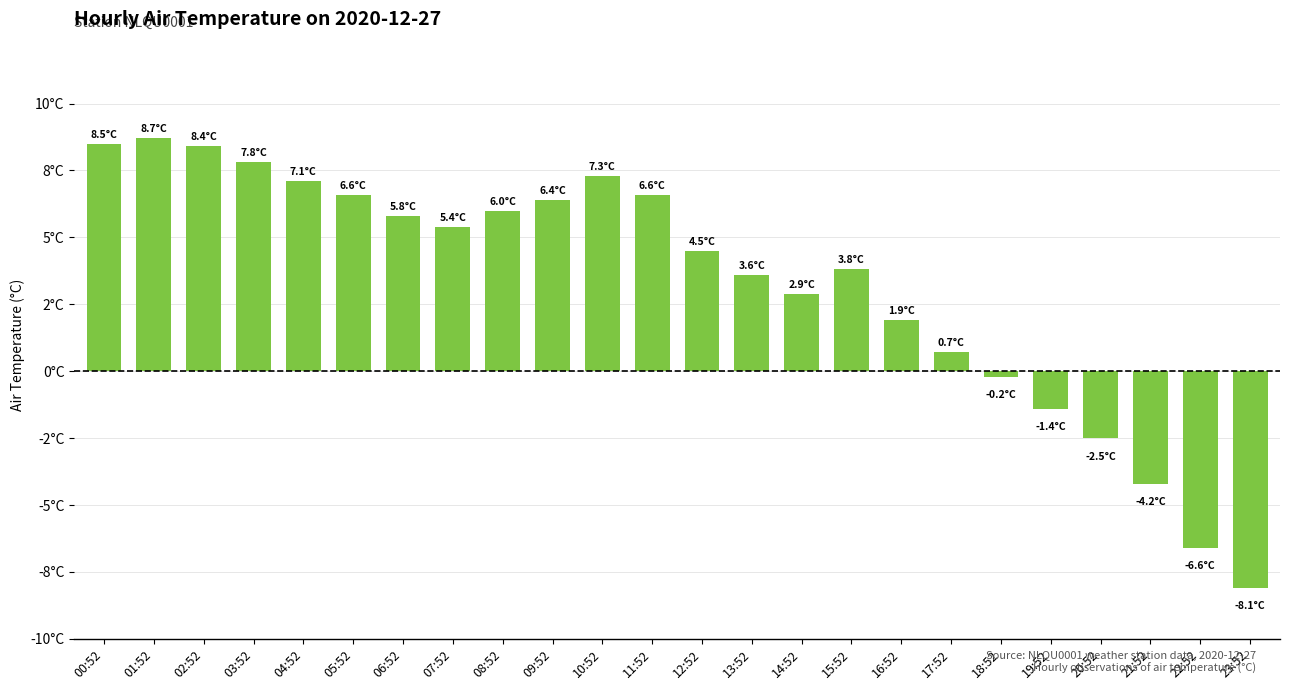

Where is the data nearest to the value 0?

18:52